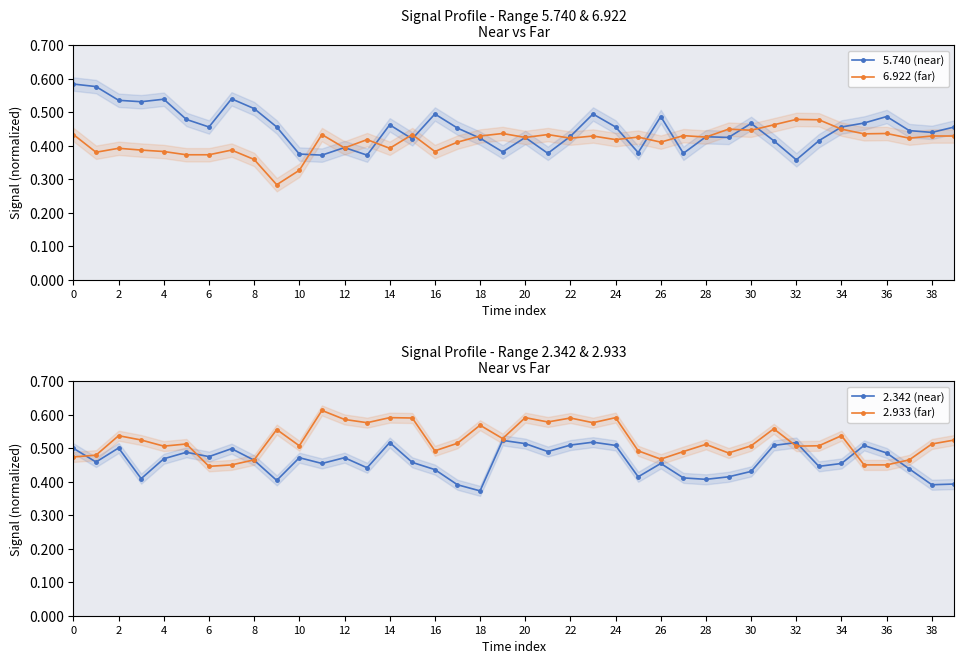

Reading left to right, transcribe all the data shown in this chart.

5.740 (near): 0.6	0.6	0.5	0.5	0.5	0.5	0.5	0.5	0.5	0.5	0.4	0.4	0.4	0.4	0.5	0.4	0.5	0.5	0.4	0.4	0.4	0.4	0.4	0.5	0.5	0.4	0.5	0.4	0.4	0.4	0.5	0.4	0.4	0.4	0.5	0.5	0.5	0.4	0.4	0.5
6.922 (far): 0.4	0.4	0.4	0.4	0.4	0.4	0.4	0.4	0.4	0.3	0.3	0.4	0.4	0.4	0.4	0.4	0.4	0.4	0.4	0.4	0.4	0.4	0.4	0.4	0.4	0.4	0.4	0.4	0.4	0.4	0.4	0.5	0.5	0.5	0.4	0.4	0.4	0.4	0.4	0.4
2.342 (near): 0.5	0.5	0.5	0.4	0.5	0.5	0.5	0.5	0.5	0.4	0.5	0.5	0.5	0.4	0.5	0.5	0.4	0.4	0.4	0.5	0.5	0.5	0.5	0.5	0.5	0.4	0.5	0.4	0.4	0.4	0.4	0.5	0.5	0.4	0.5	0.5	0.5	0.4	0.4	0.4
2.933 (far): 0.5	0.5	0.5	0.5	0.5	0.5	0.4	0.5	0.5	0.6	0.5	0.6	0.6	0.6	0.6	0.6	0.5	0.5	0.6	0.5	0.6	0.6	0.6	0.6	0.6	0.5	0.5	0.5	0.5	0.5	0.5	0.6	0.5	0.5	0.5	0.5	0.5	0.5	0.5	0.5